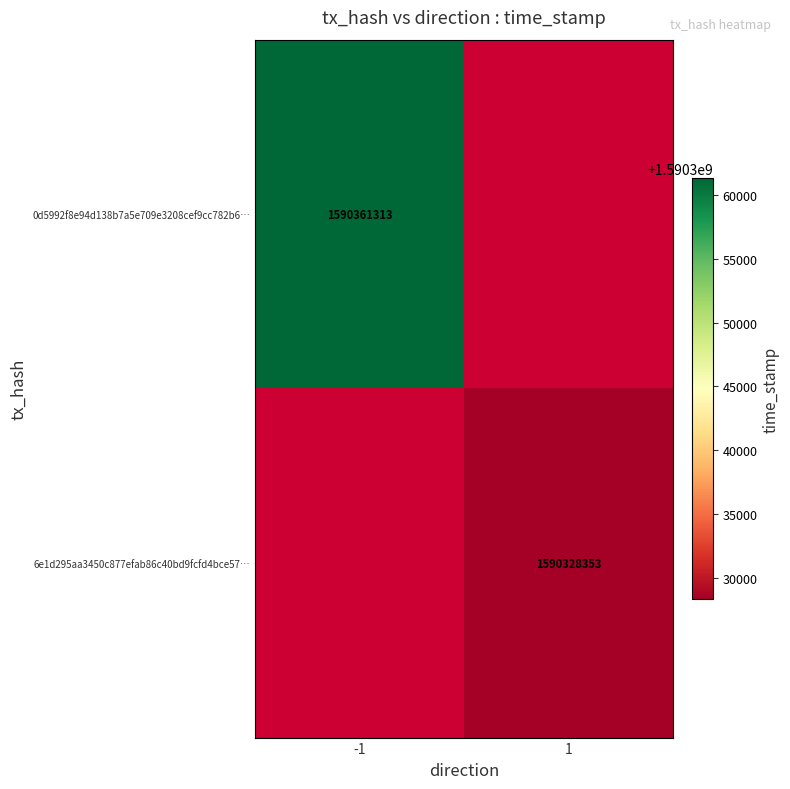

The value of 0d5992f8e94d138b7a5e709e3208cef9cc782b6… at -1 is 2374597697. True or false?

False